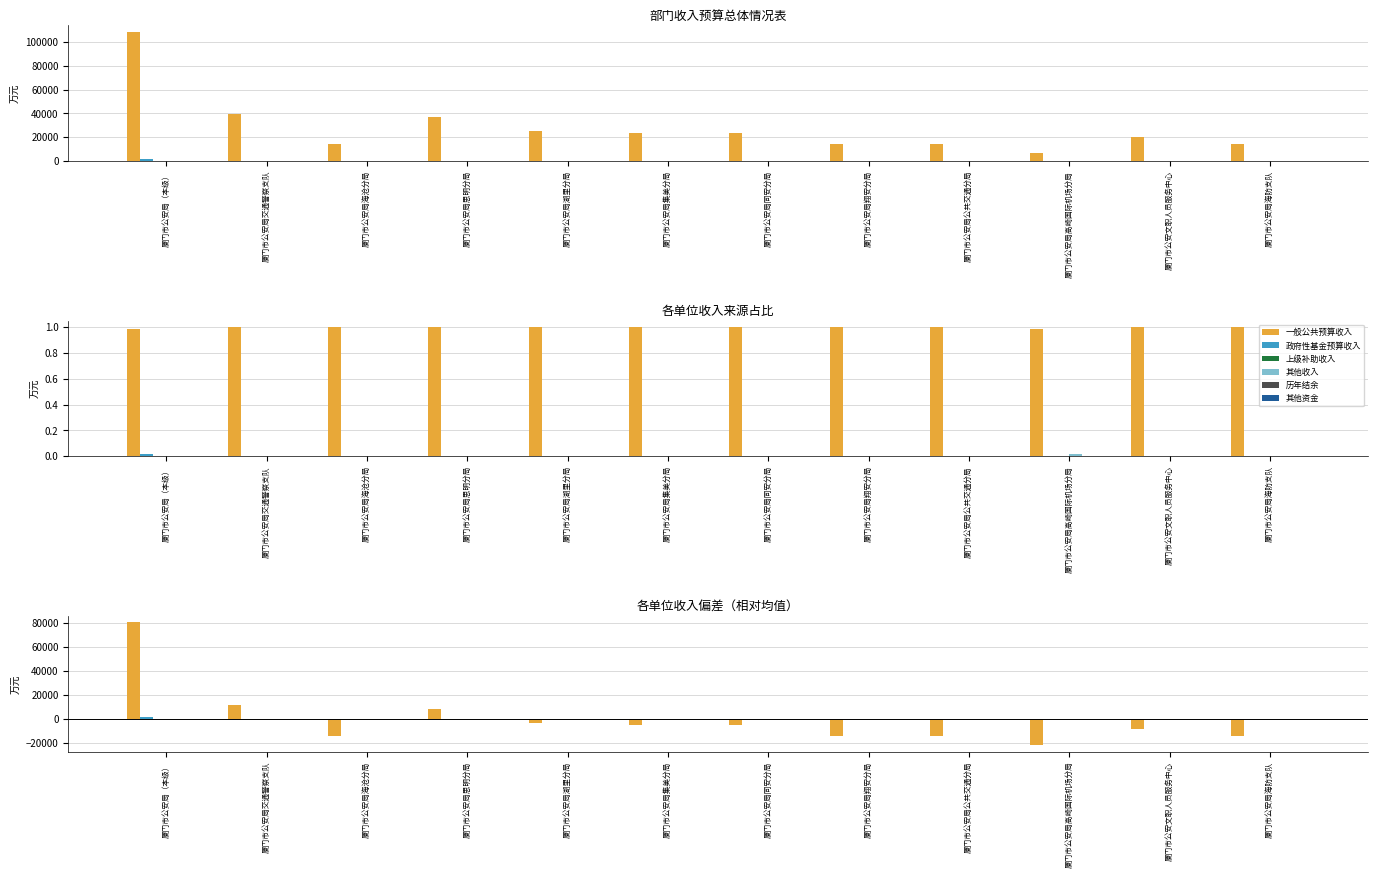

How many groups of bars are there?

12